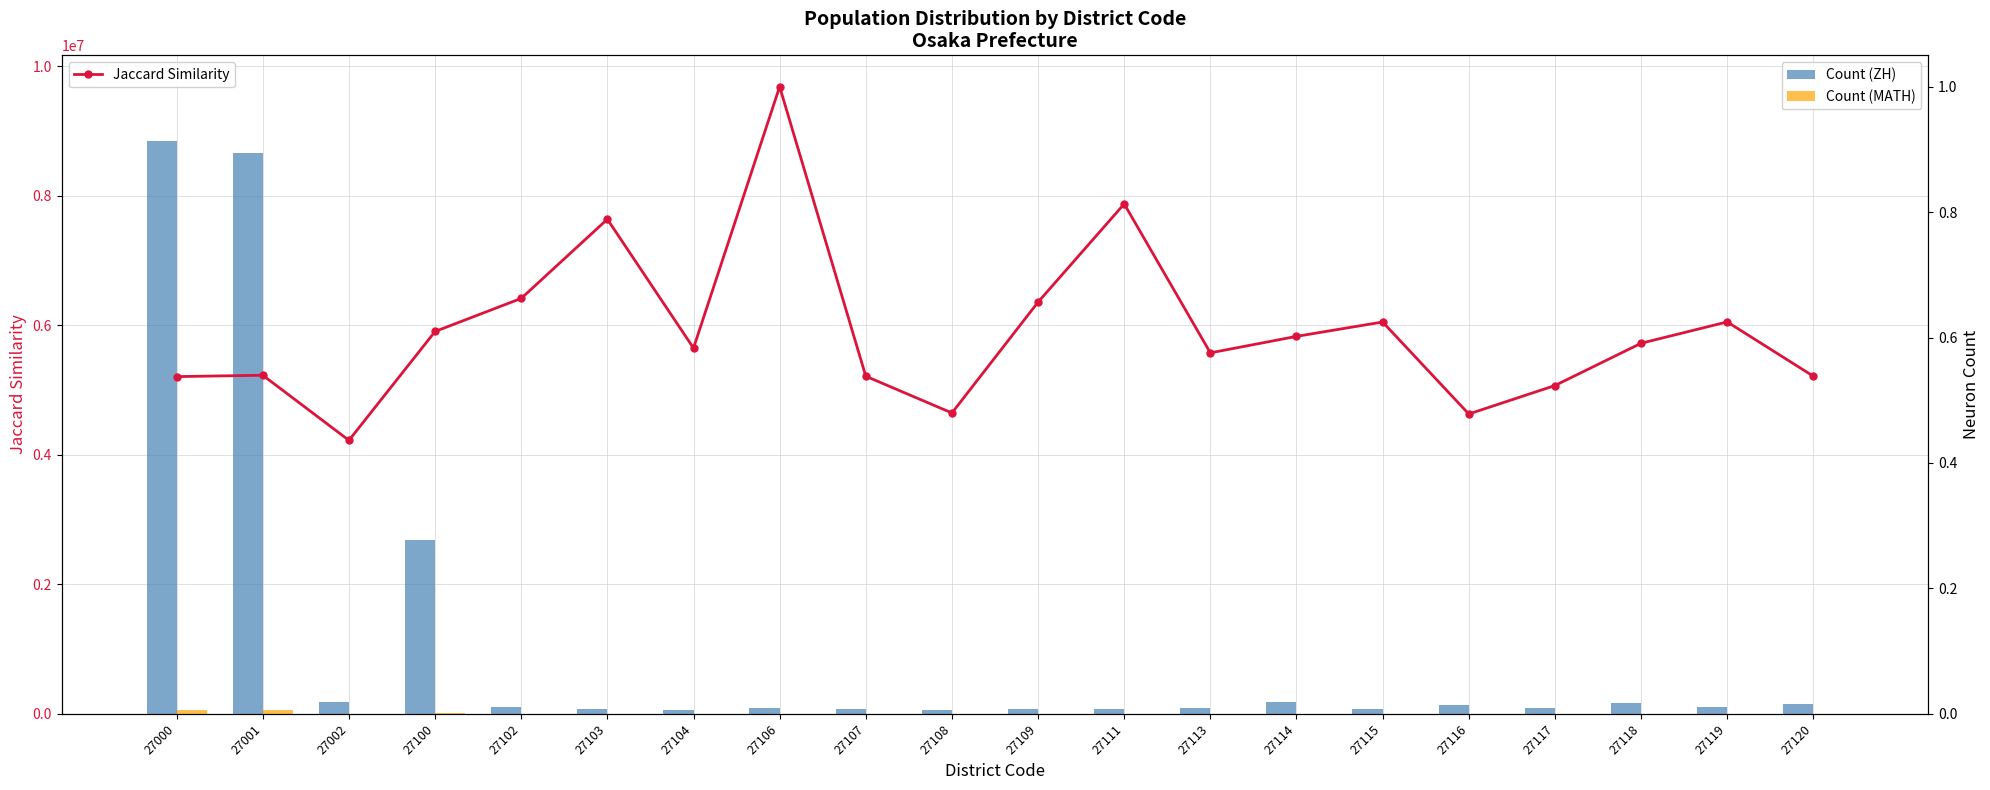

What is the value of the Count (MATH) bar at the 17th from the left?

612.0